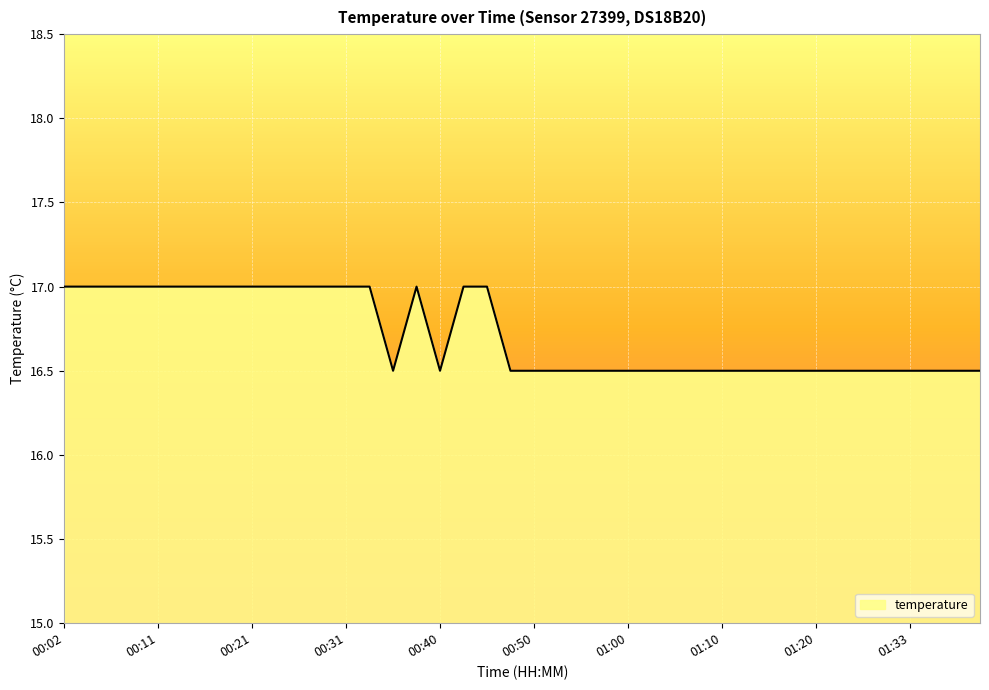

What is the difference between the maximum and minimum values?

0.5